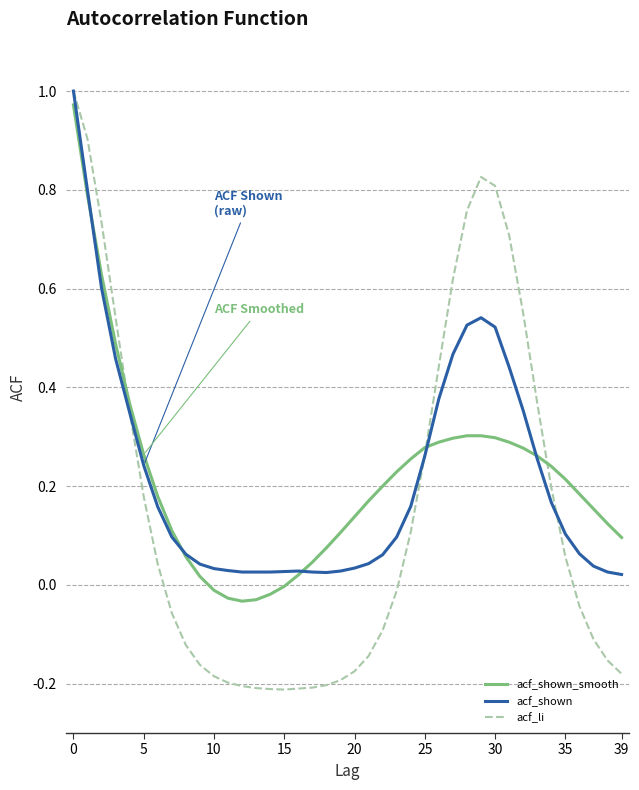

After their last crossing, which series has the higher values: acf_li or acf_shown?

acf_shown